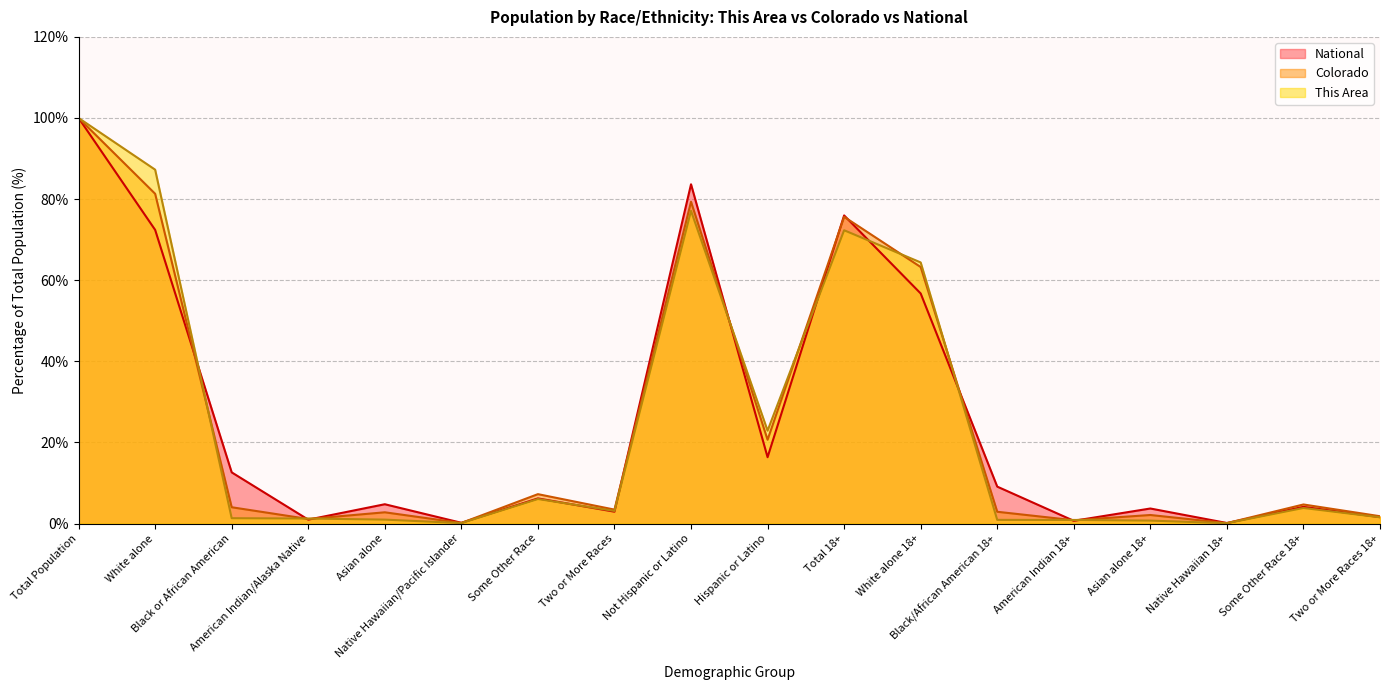

Between which two adjacent categories do Colorado and This Area first intersect?

White alone and Black or African American